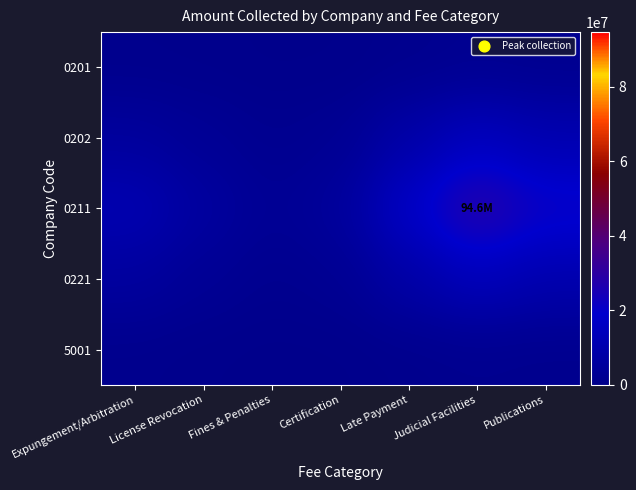

What is the maximum value shown in the chart?

30139680.6